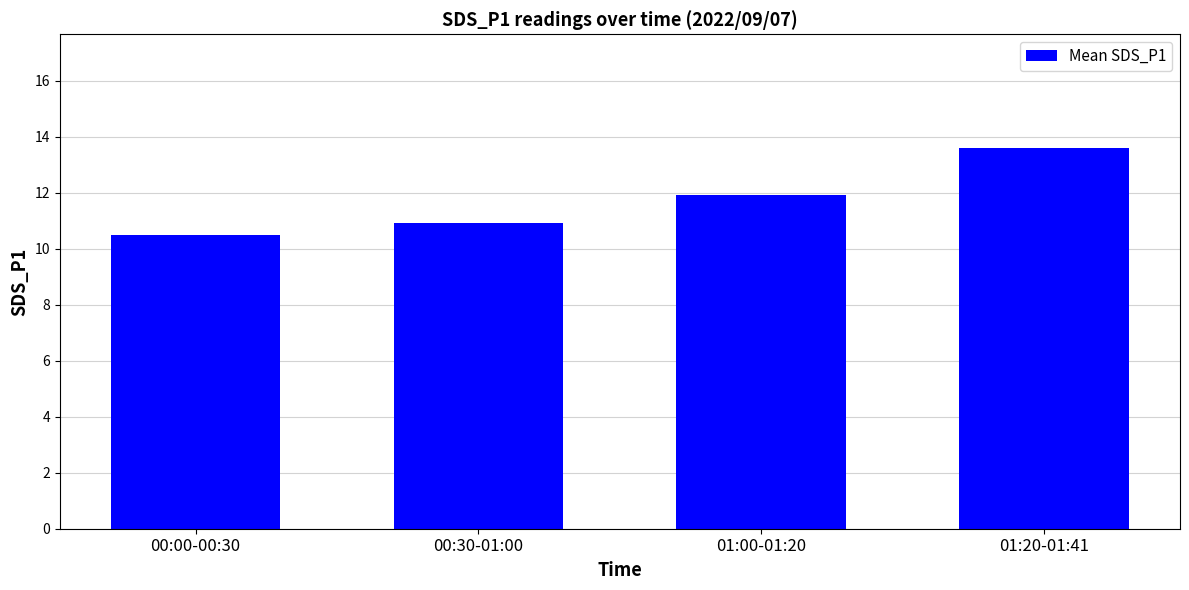

The value at 01:20-01:41 is 20.2. True or false?

False